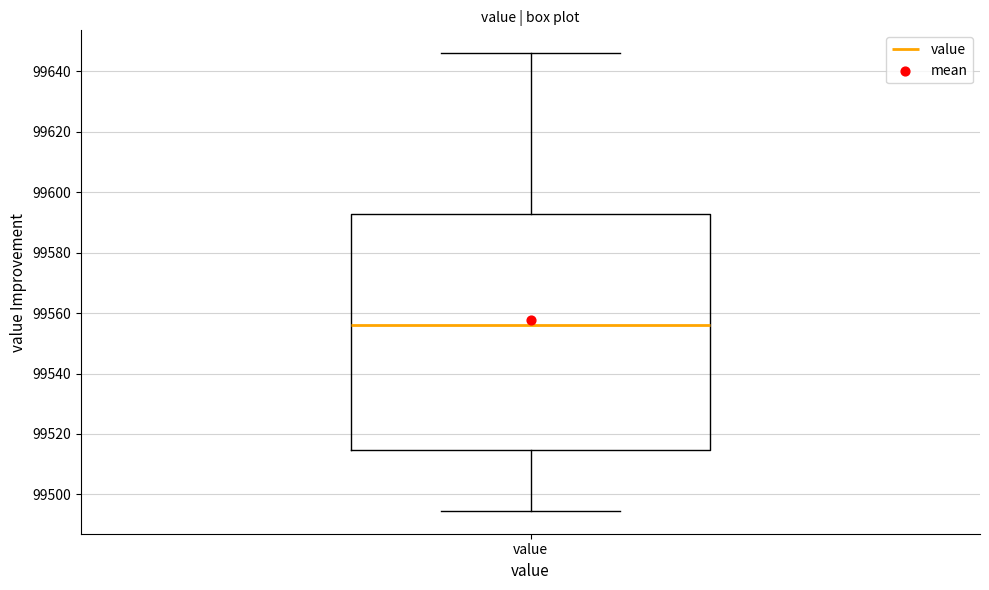

Read this box plot against the y-axis: the position of the median line, the range covered by the box, and the ends of both whiskers. The values are not printed on the chart, so give them approximately, as read against the axis.

median 99556, box 99514 to 99592, whiskers 99494 to 99646